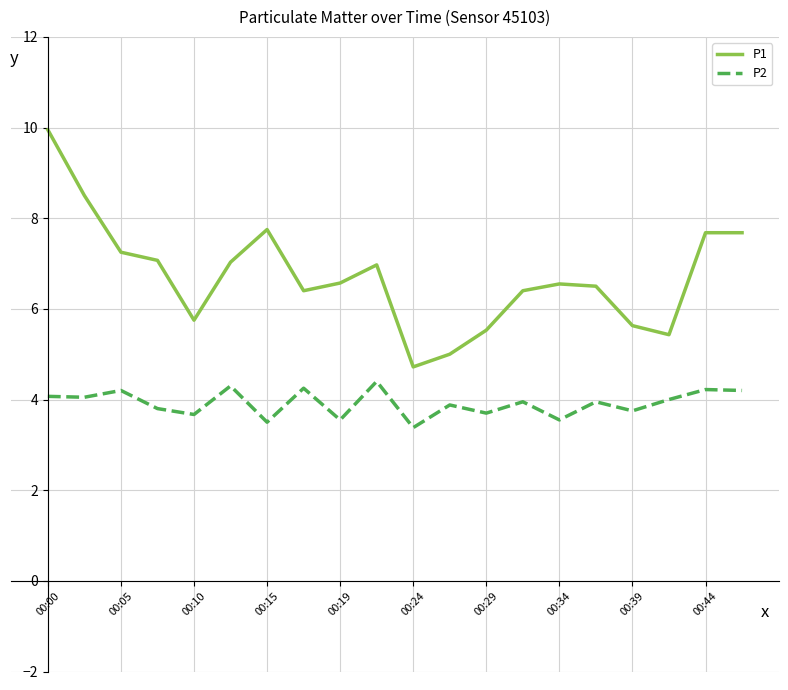

Rank the series by their average value, from highest to lowest.

P1, P2